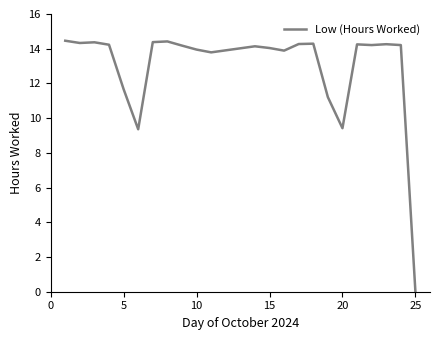

What is the difference between the maximum and minimum values?

14.5